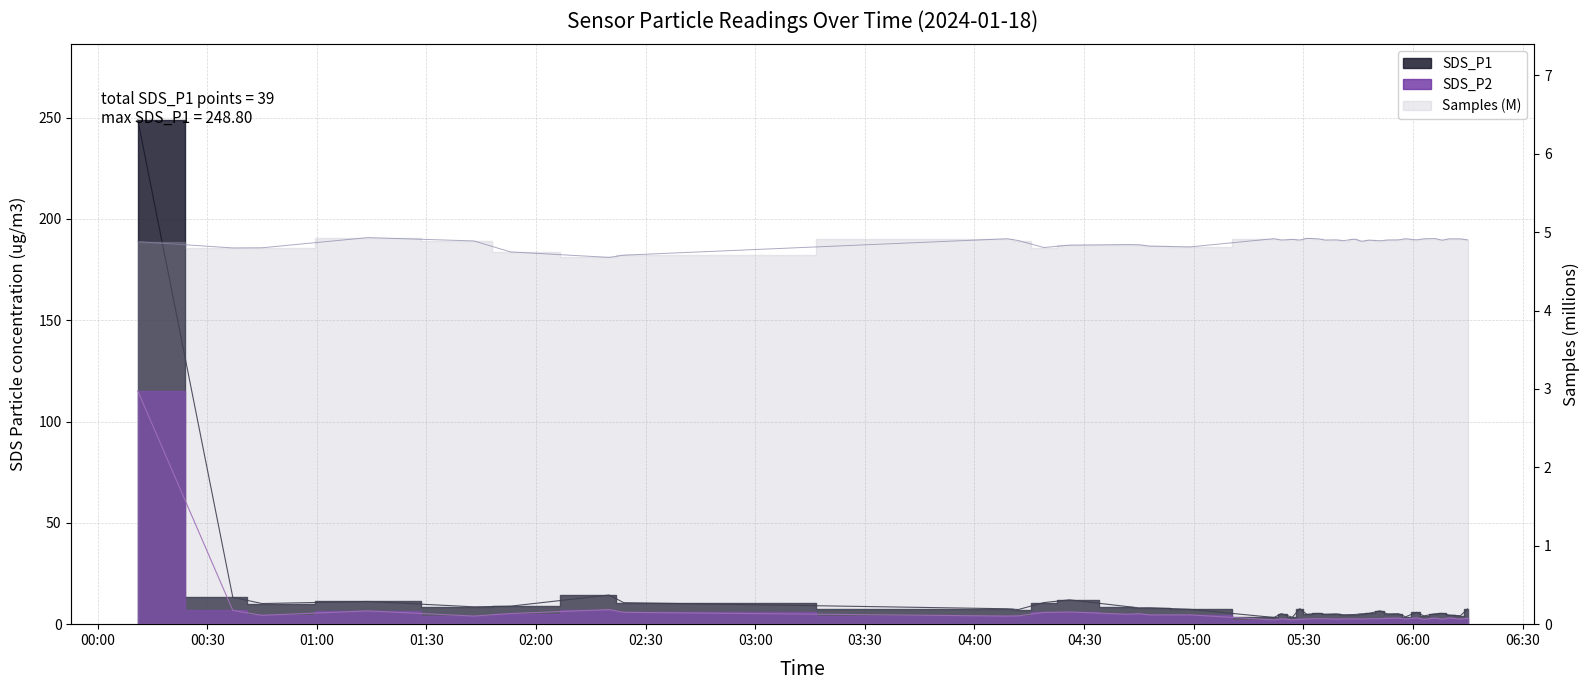

True or false: SDS_P1 and SDS_P2 intersect in this chart.

False